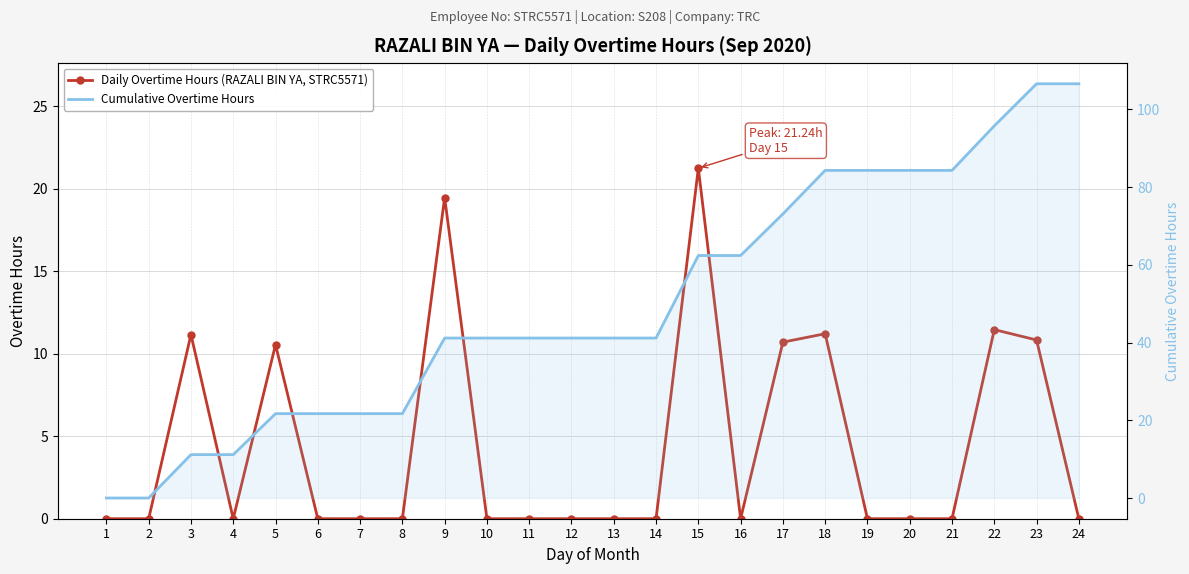

True or false: Cumulative Overtime Hours and Daily Overtime Hours (RAZALI BIN YA, STRC5571) cross at least once.

False